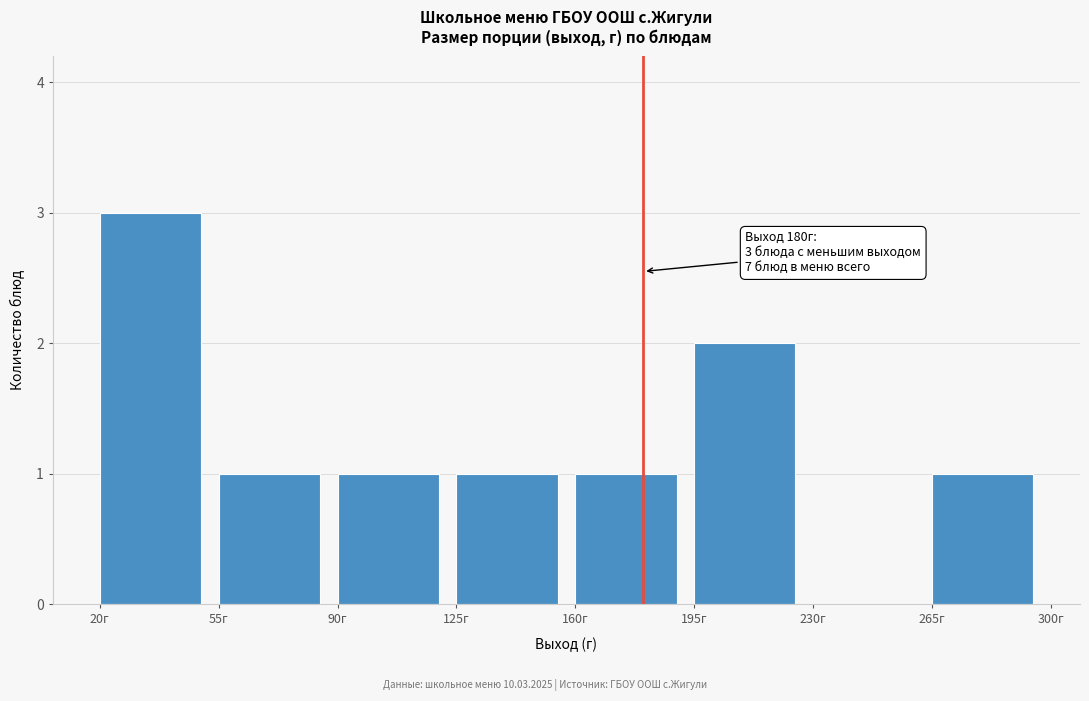

Over which range of the x-axis is the bar tallest?

20 to 55